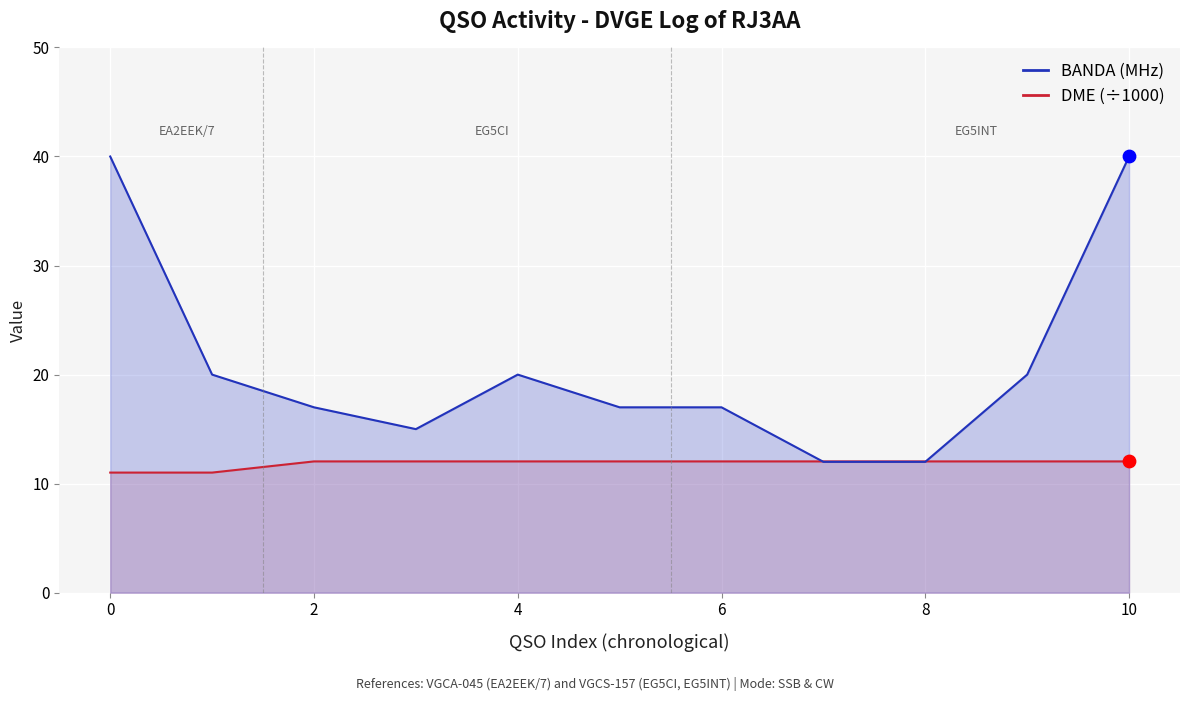

Which series reaches the minimum Y coordinate?

DME (÷1000)